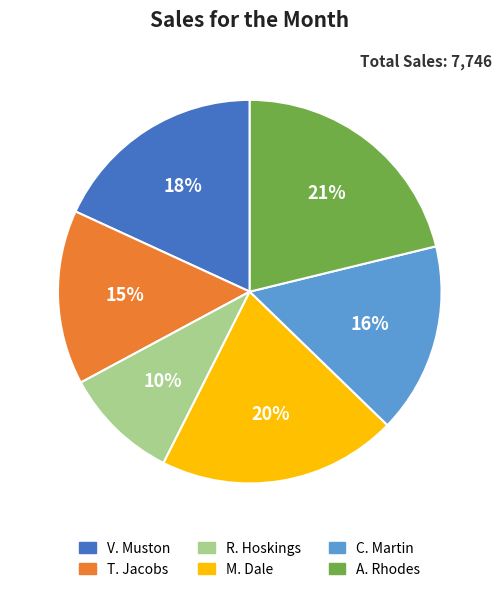

Is the sum of R. Hoskings and M. Dale greater than half?

No